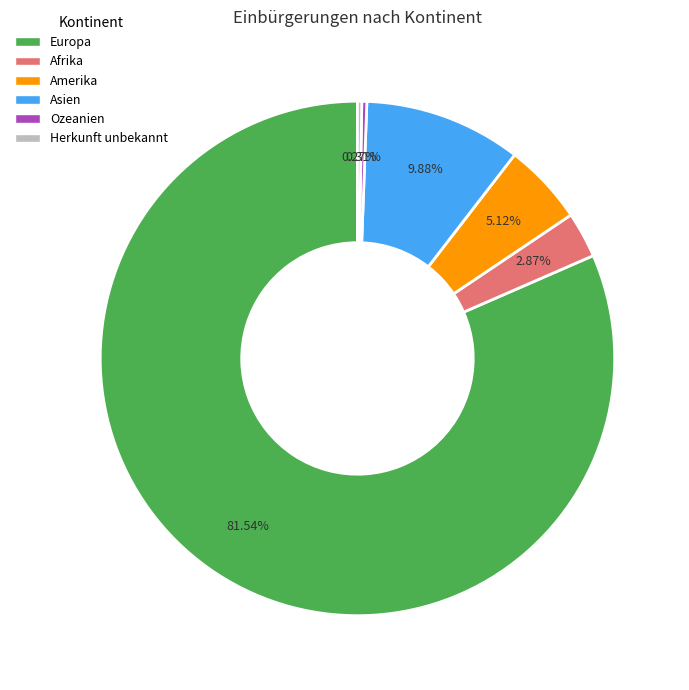

To the nearest percent, what portion does Afrika represent?

3%